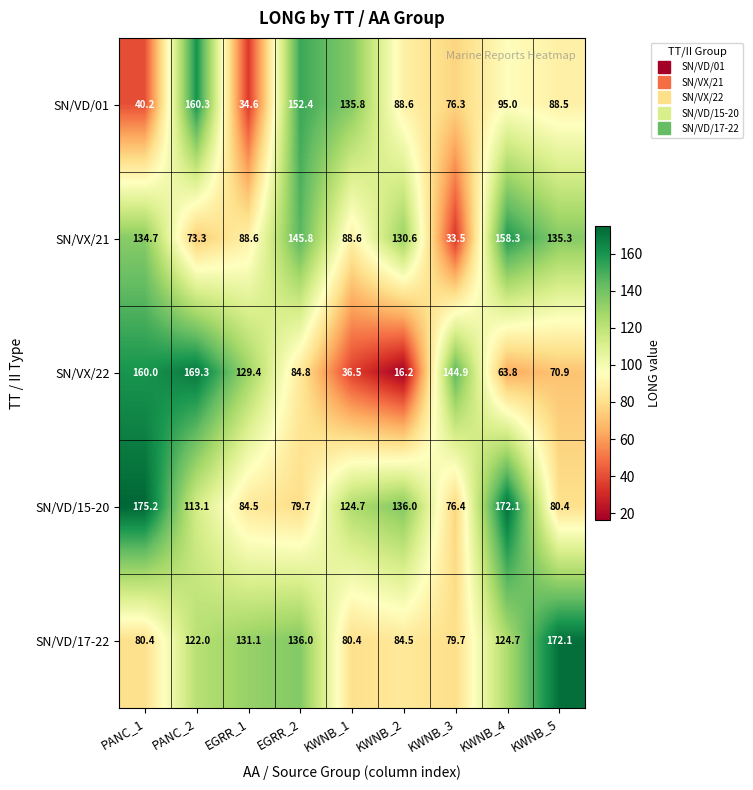

What is the difference between the maximum and minimum values in the SN/VX/22 series?

153.1